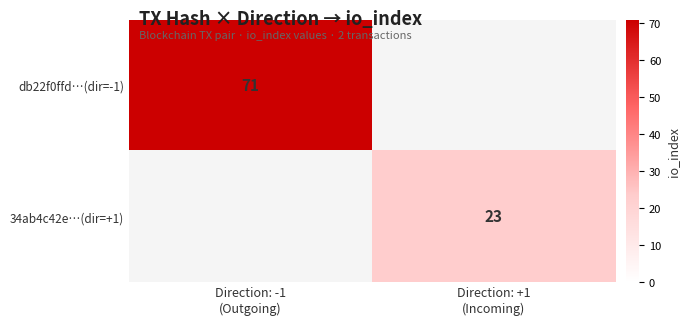

What is the greatest value displayed?

71.0